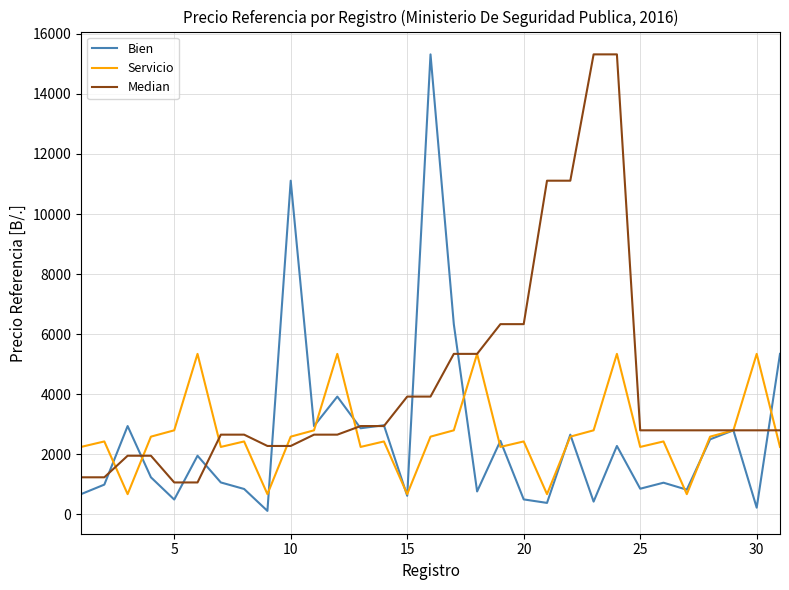

What is the highest value of the Bien series?

15314.6